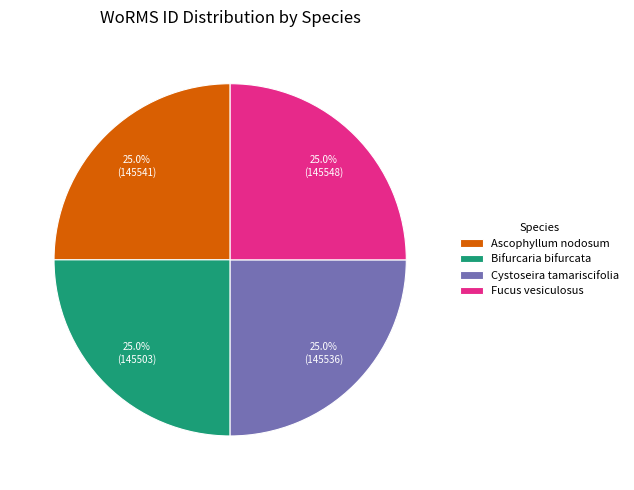

What is the total percentage of Ascophyllum nodosum and Bifurcaria bifurcata?

50.0%